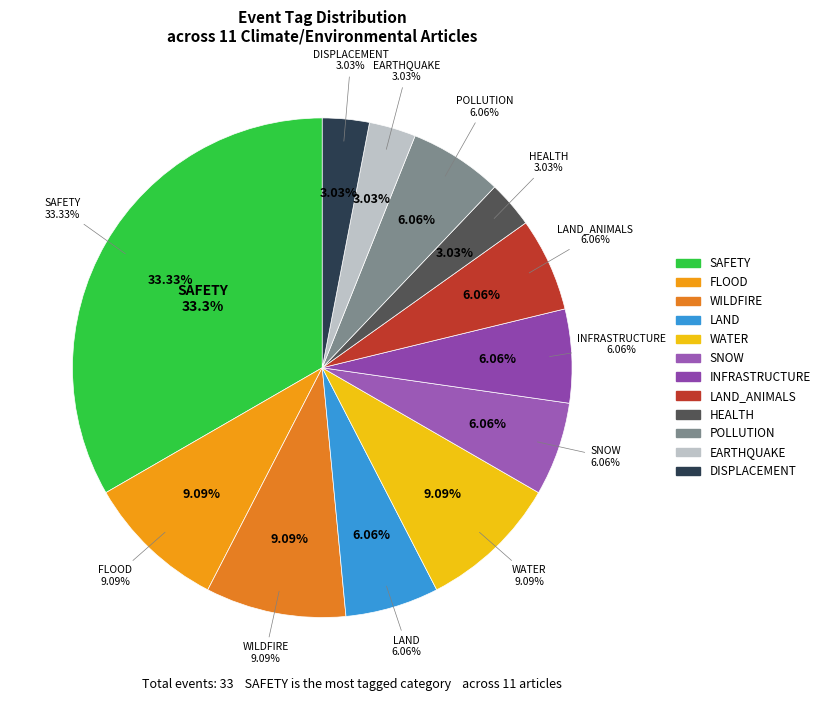

What is the largest slice in the pie chart?

SAFETY